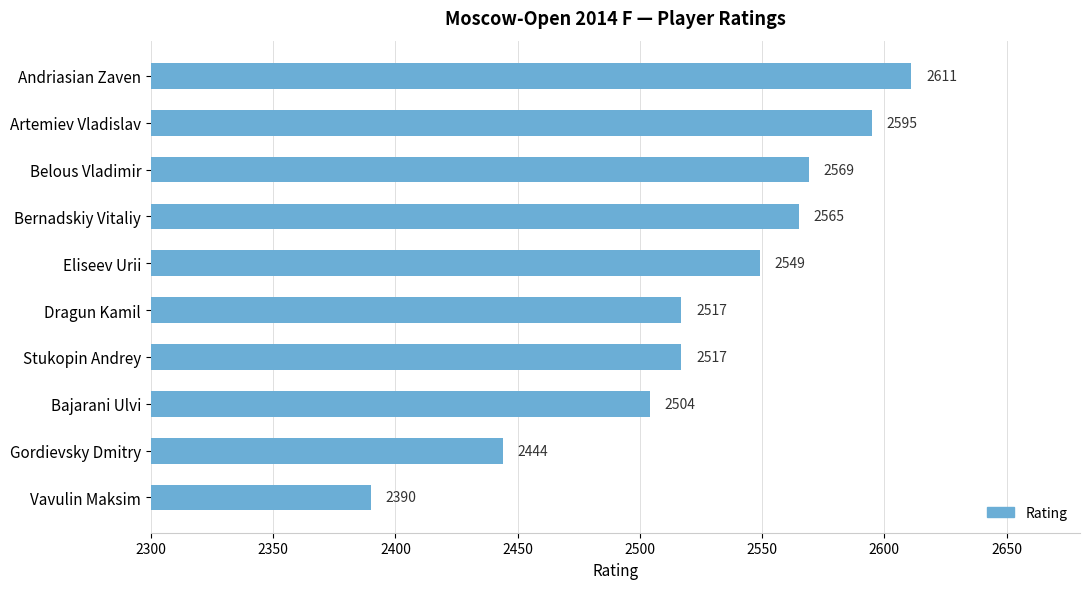

Count the number of data series in this chart.

1